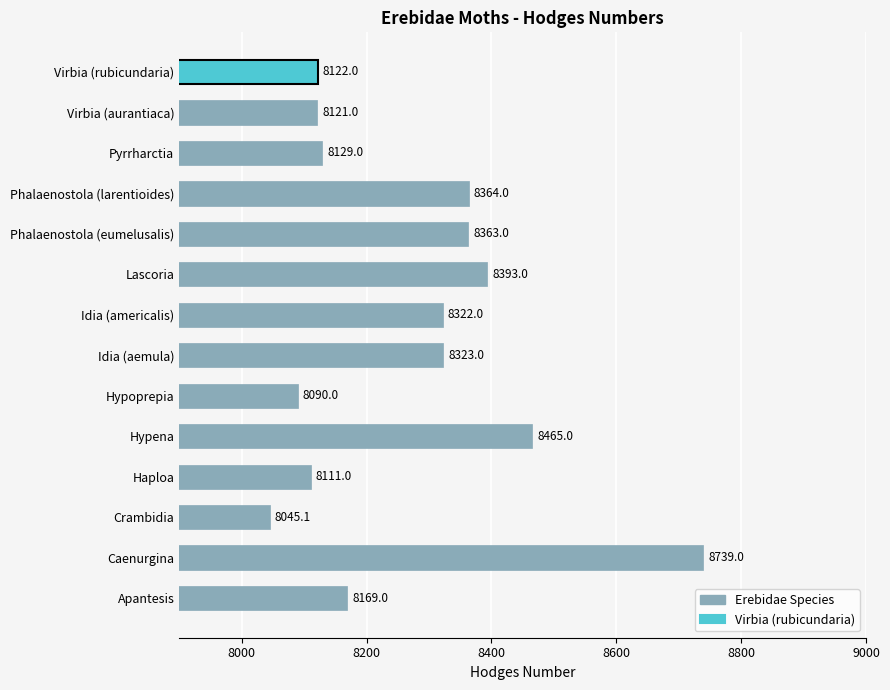

Which category has the lowest value across all series?

Crambidia